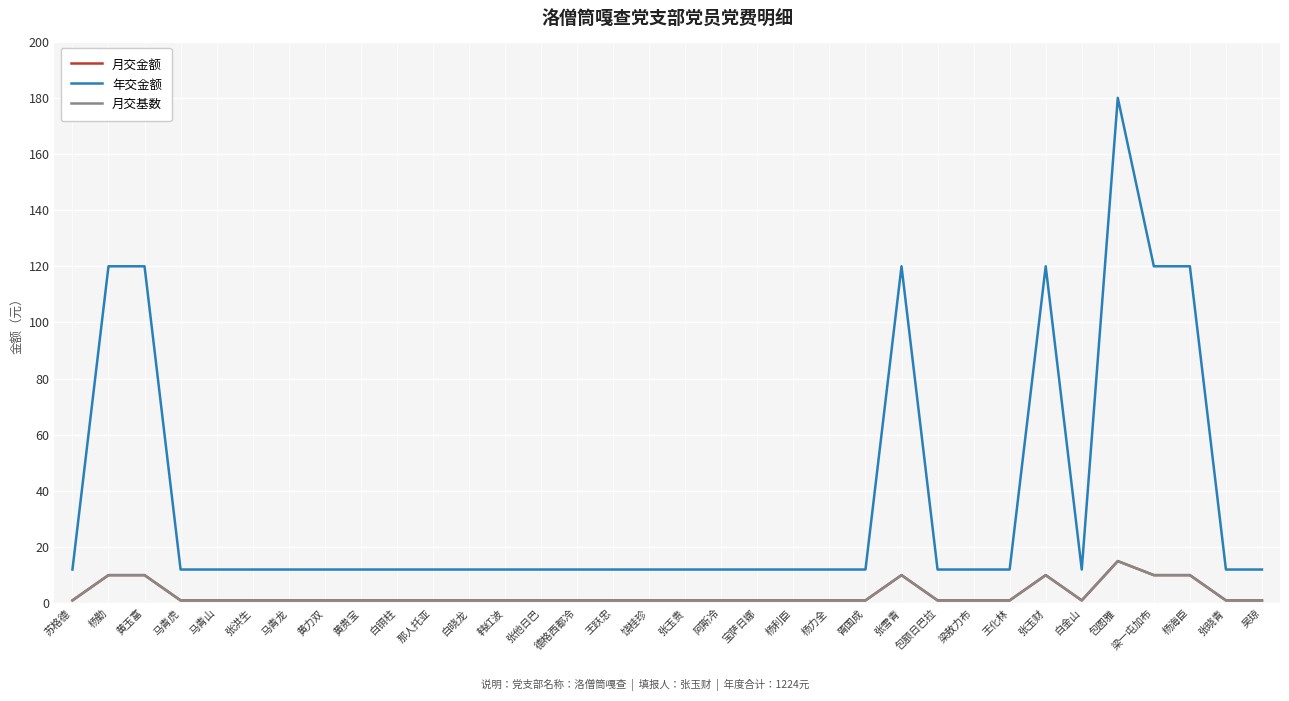

Does the chart have visible grid lines?

Yes